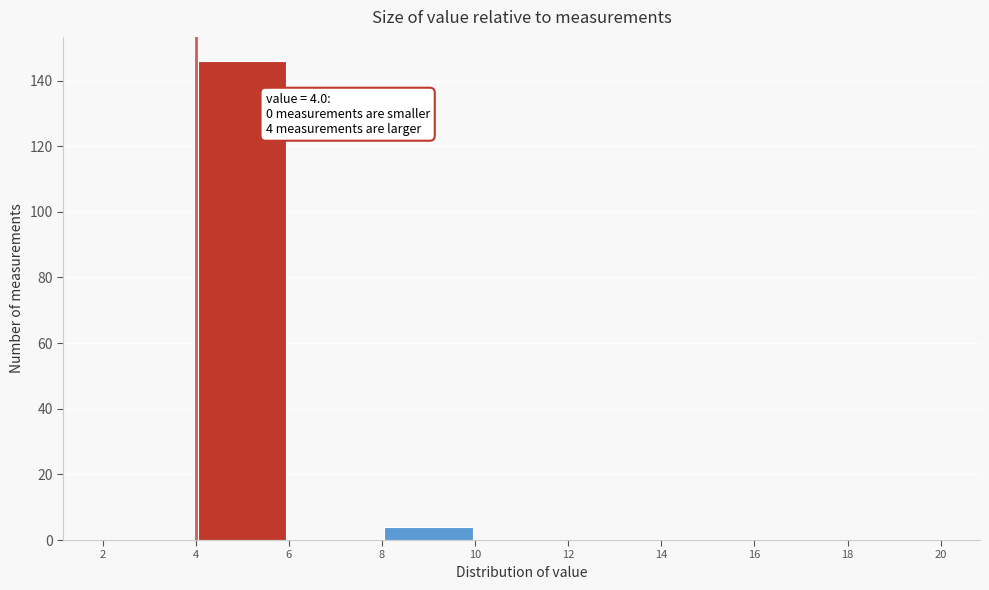

Which range on the x-axis has the tallest bar?

4 to 6